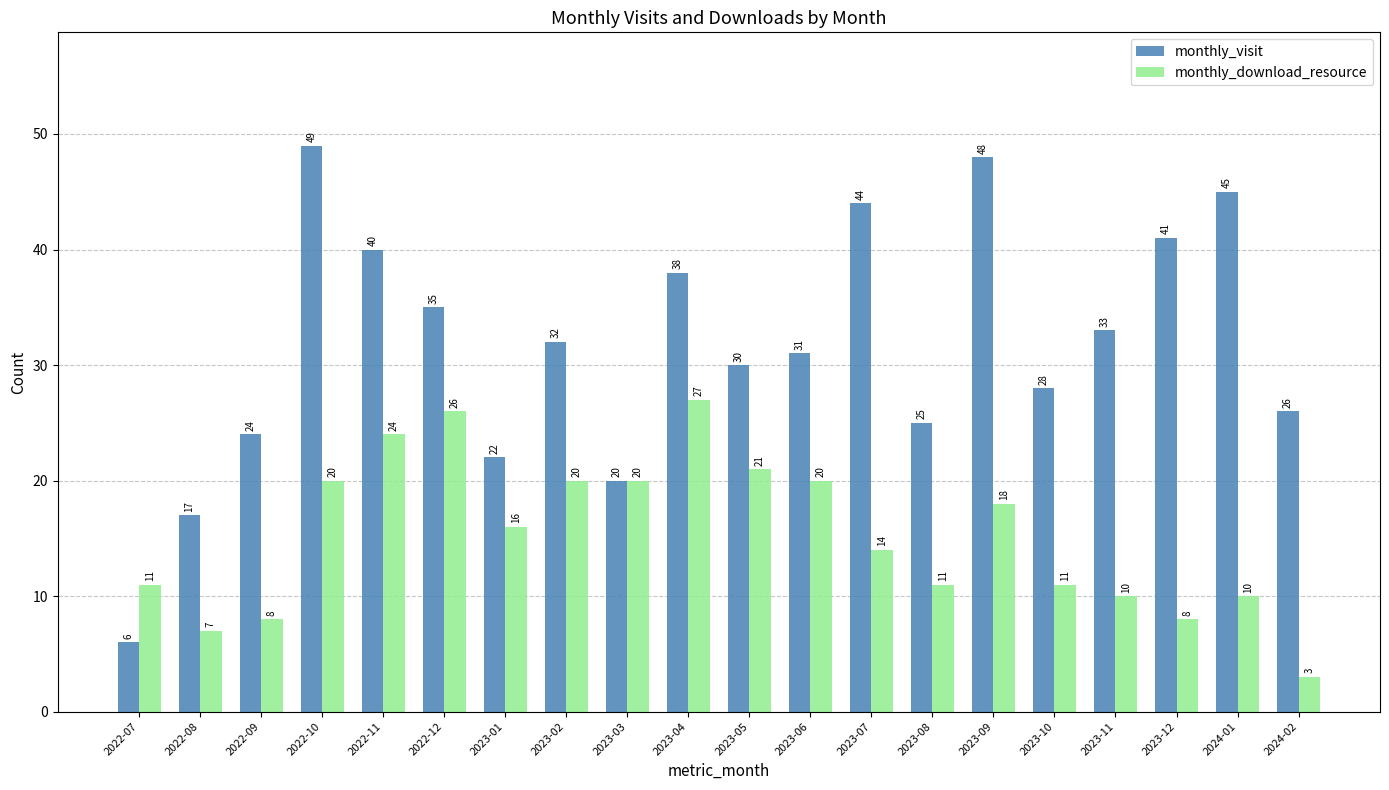

The value of monthly_download_resource at 2023-11 is 10. True or false?

True